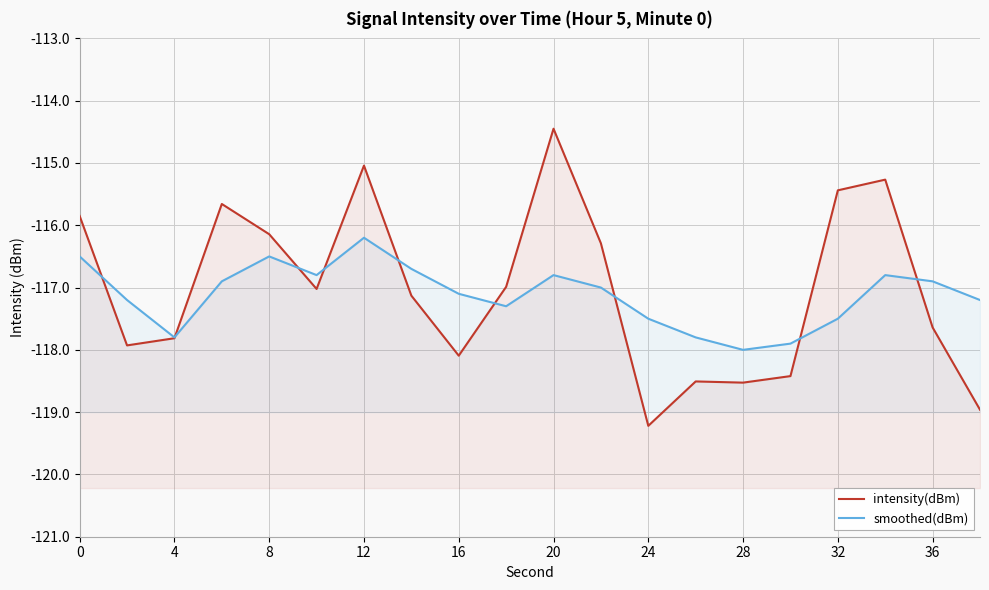

The value of intensity(dBm) at 12 is -176.3. True or false?

False